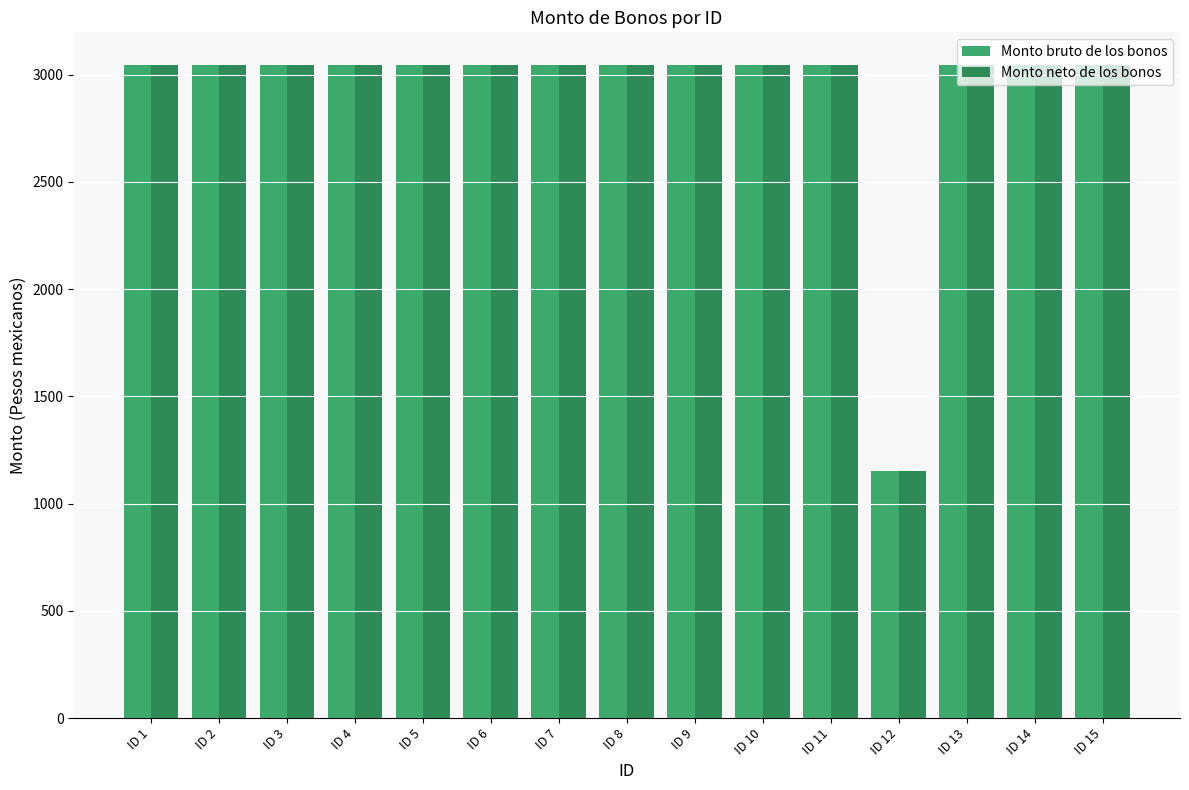

Which category has the lowest value in the Monto neto de los bonos series?

ID 12